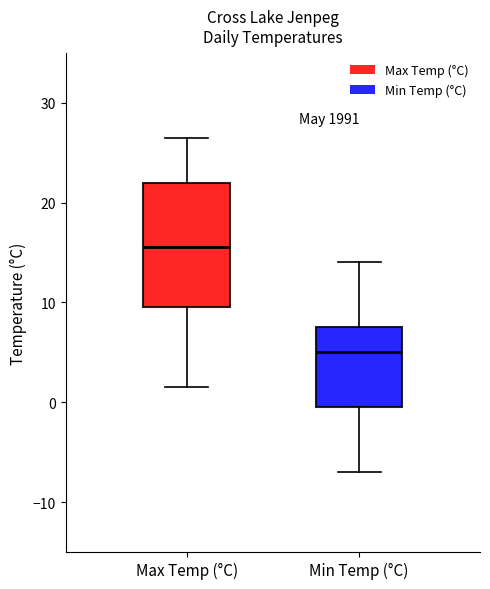

Reading left to right, read every box against the y-axis: the position of its median line, the range the box covers, and the ends of its whiskers. The values are not printed on the chart, so give them approximately, as read against the axis.

Max Temp (°C): median 16, box 10 to 22, whiskers 2 to 27
Min Temp (°C): median 5, box 0 to 8, whiskers -7 to 14